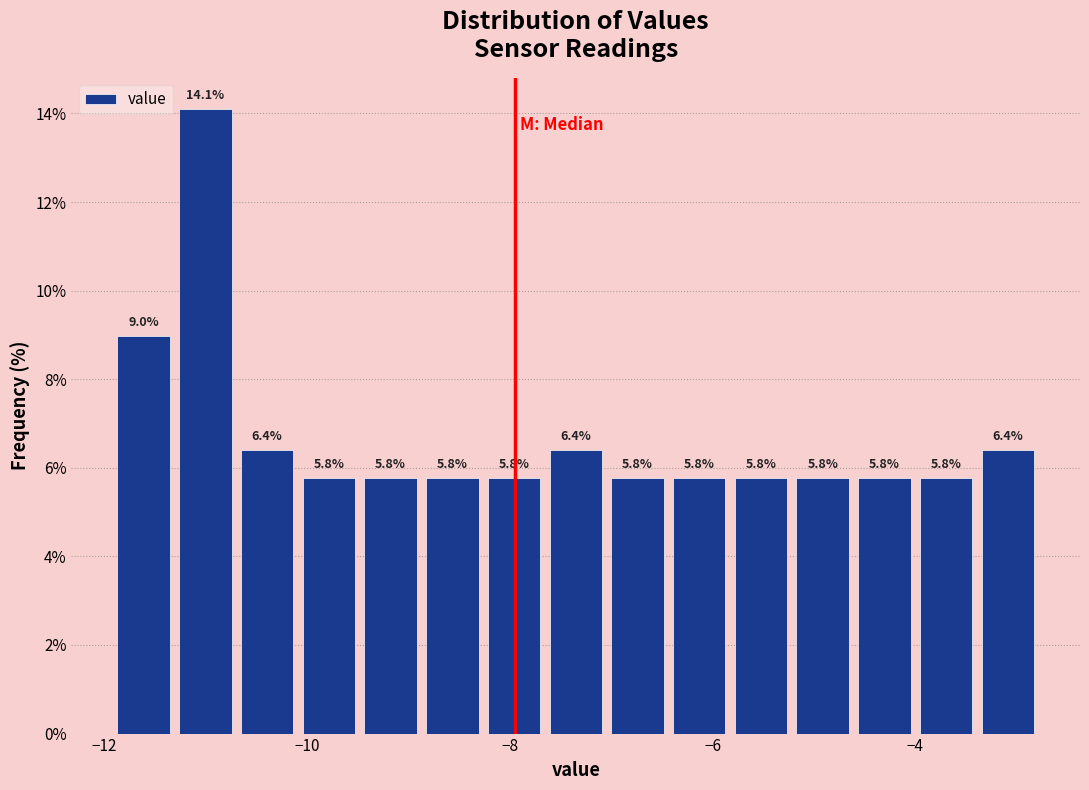

Around what value on the x-axis is the tallest bar? Give the approximate position of its centre, as read against the axis.

-11.0